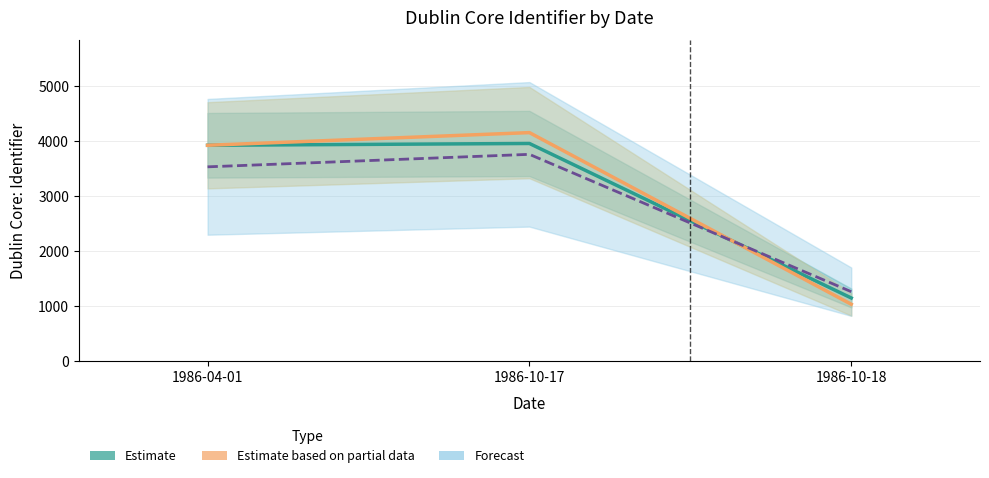

What is the spread (max minus min) of values at 1986-04-01?

392.4